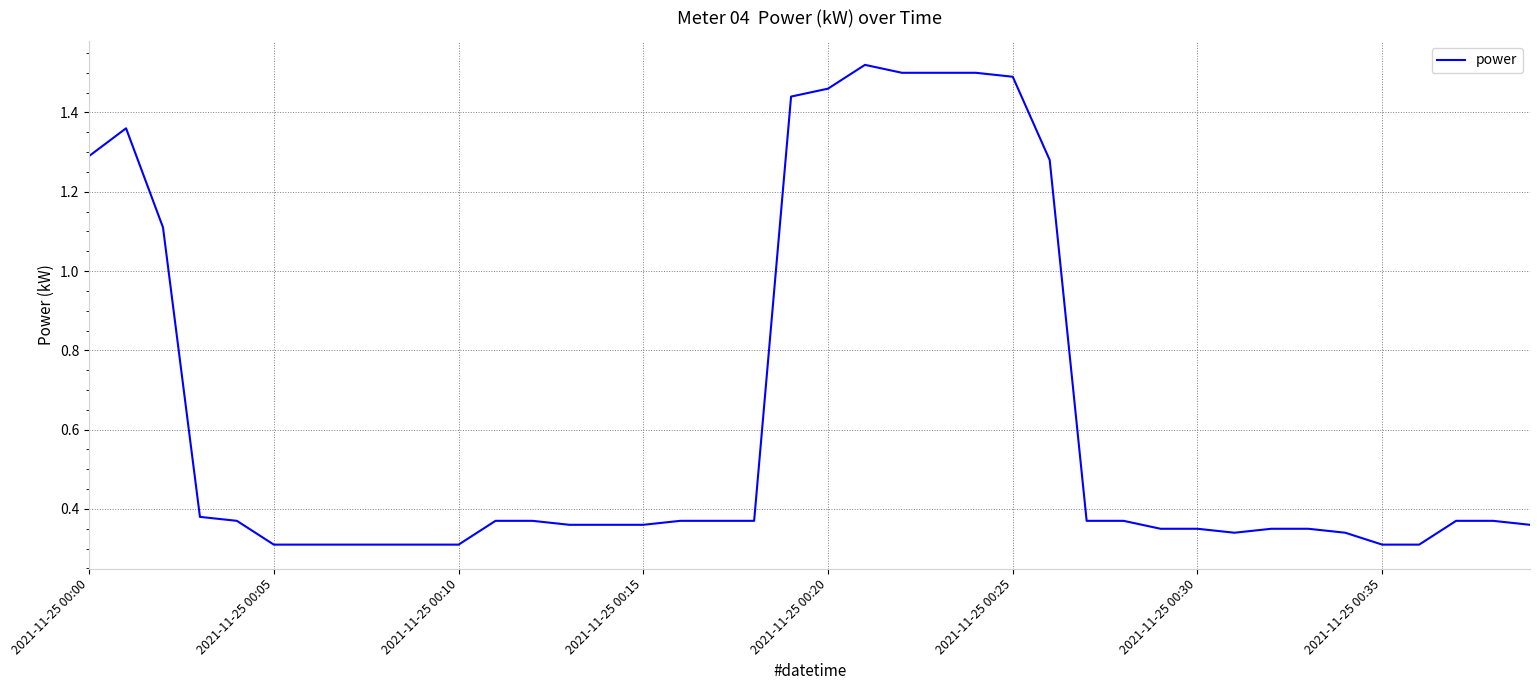

What is the difference between the maximum and minimum values?

1.2